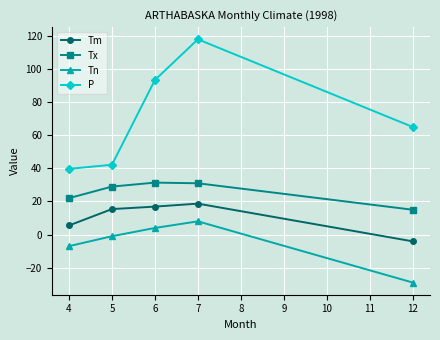

At which label is Tm closest to 7?

4